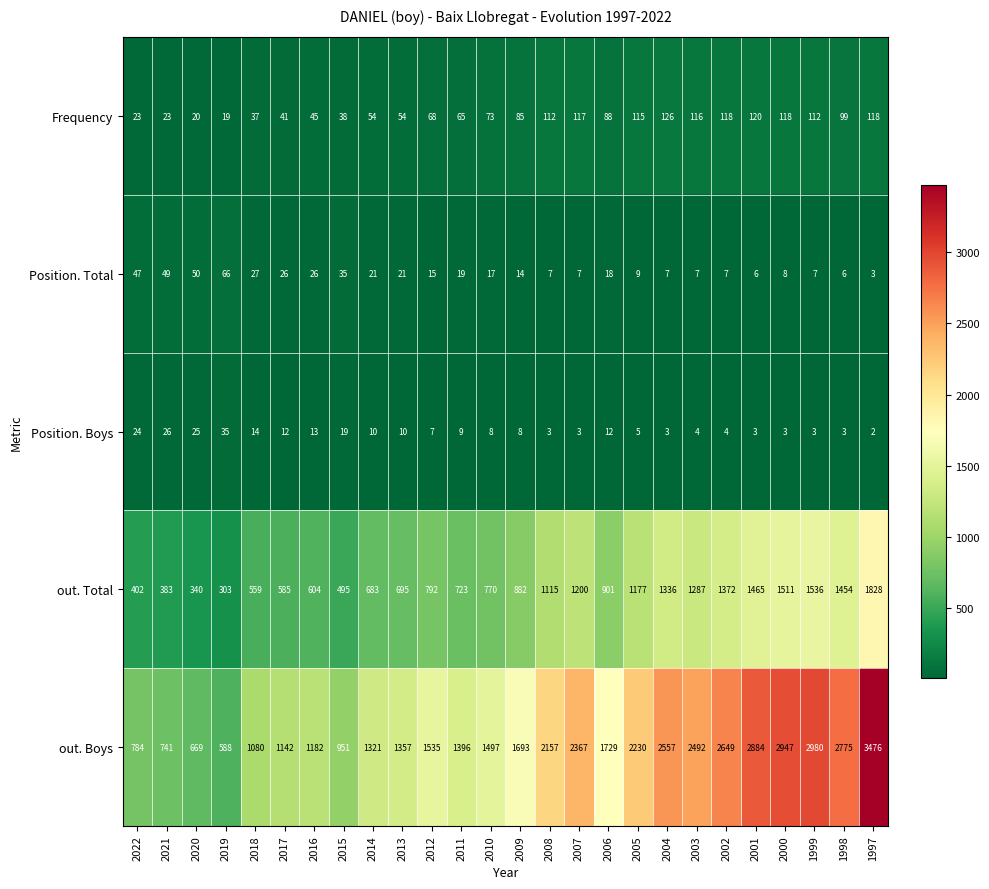

How many series are shown in this chart?

5